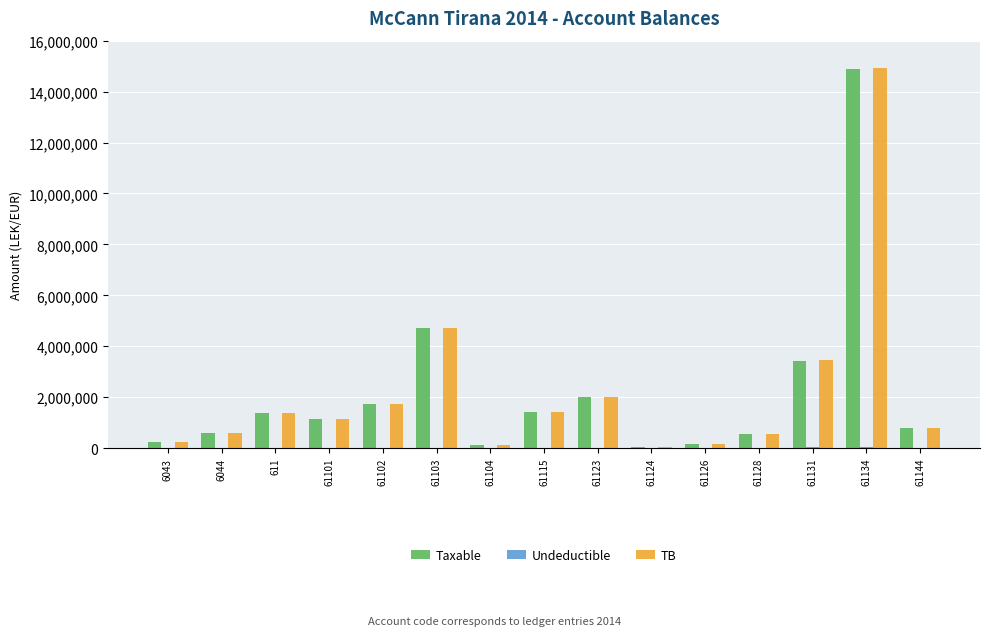

Count the number of data series in this chart.

3